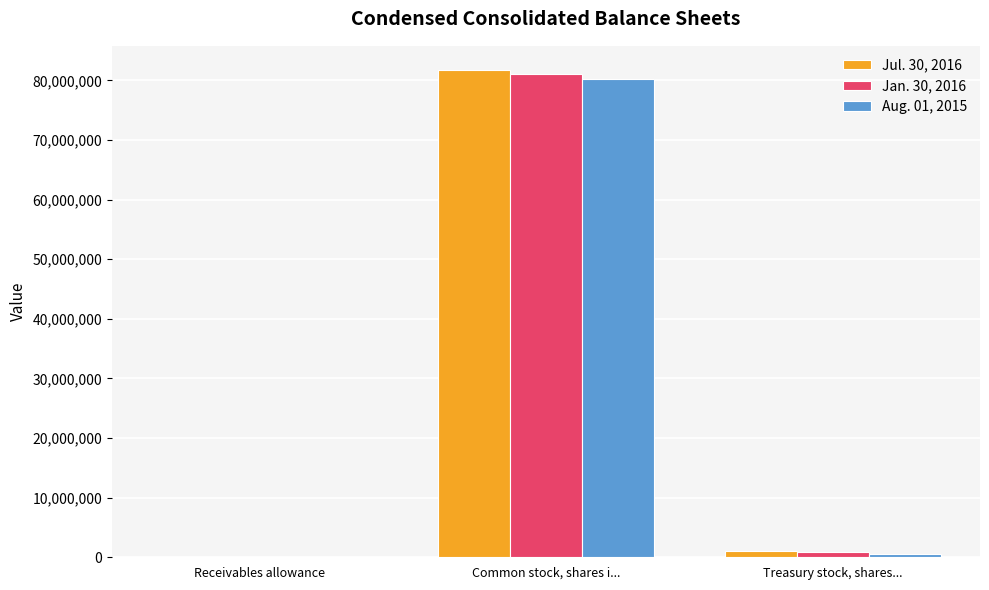

Reading right to left, extract all data points from this chart.

Jul. 30, 2016: 1050000	81703000	784
Jan. 30, 2016: 923000	81045000	0
Aug. 01, 2015: 615000	80221000	23